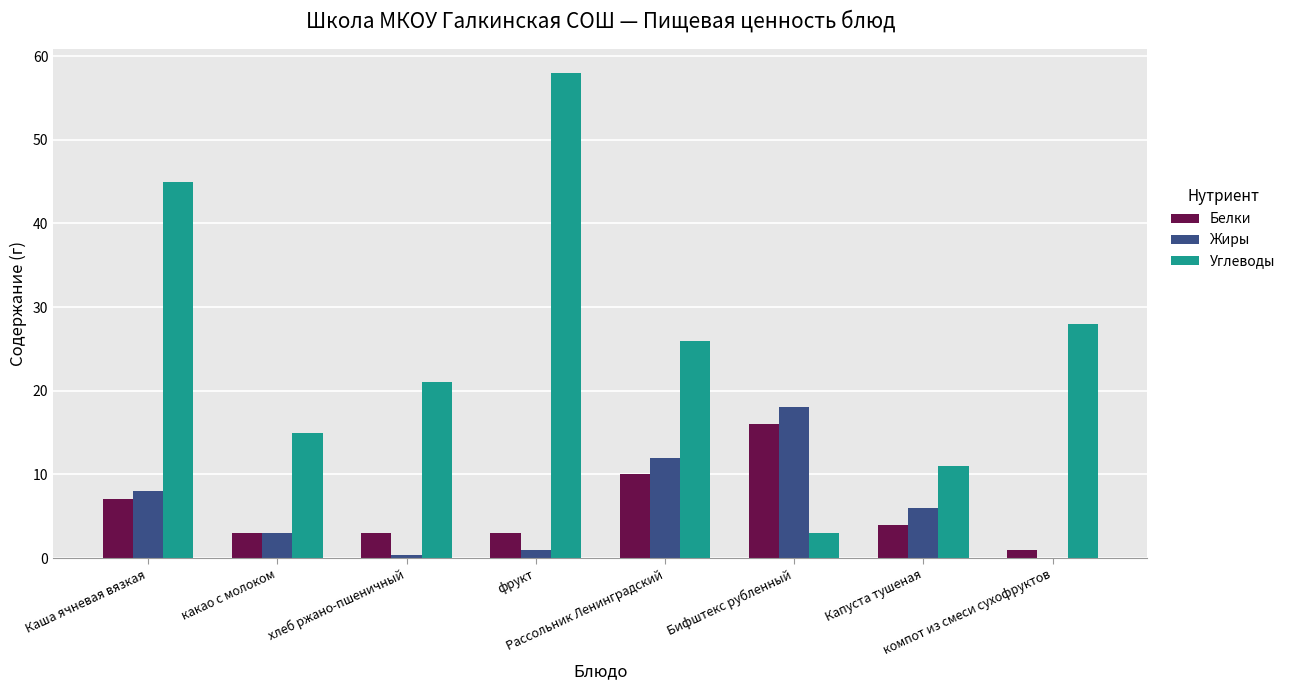

At which category does the chart reach its peak across all series?

фрукт